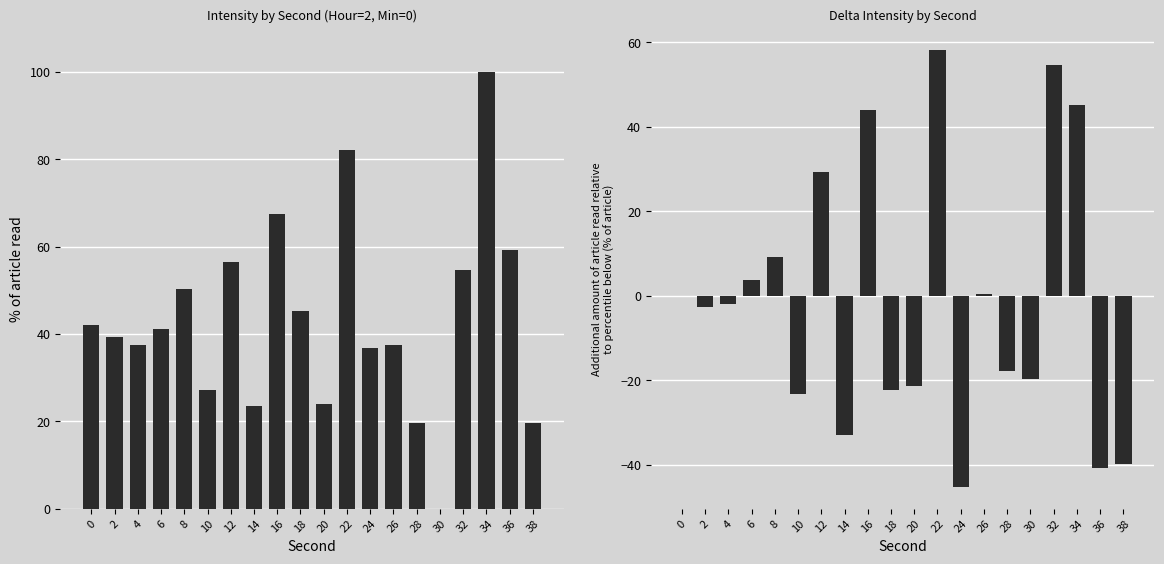

The value of Mean Intensity (dBm) at 2 is 61.0. True or false?

False